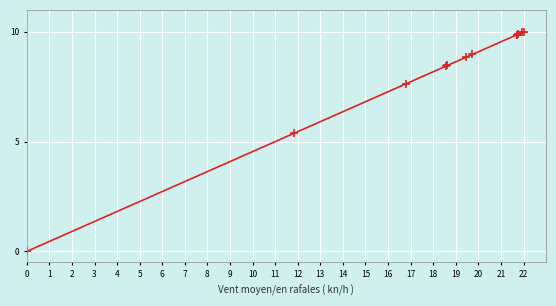

What is the difference between the maximum and second lowest values?

4.6